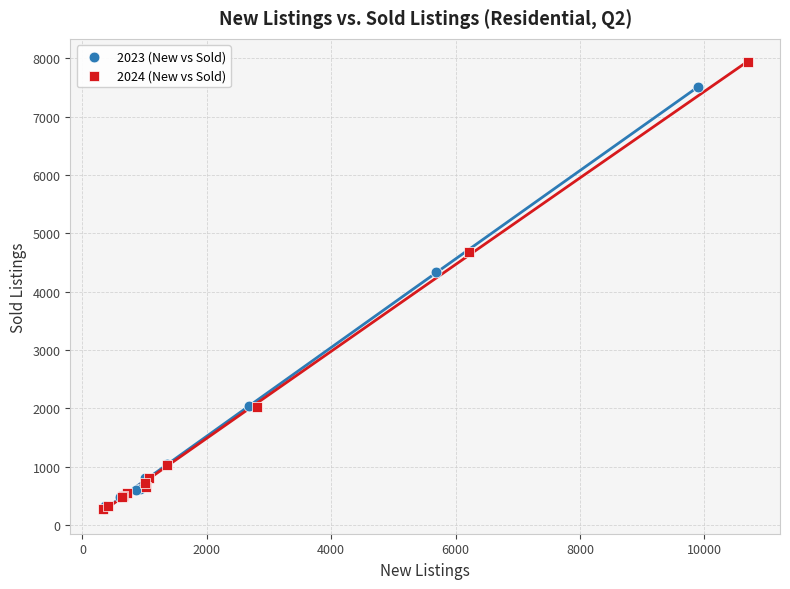

Which series contains the highest Y value?

2024 (New vs Sold)